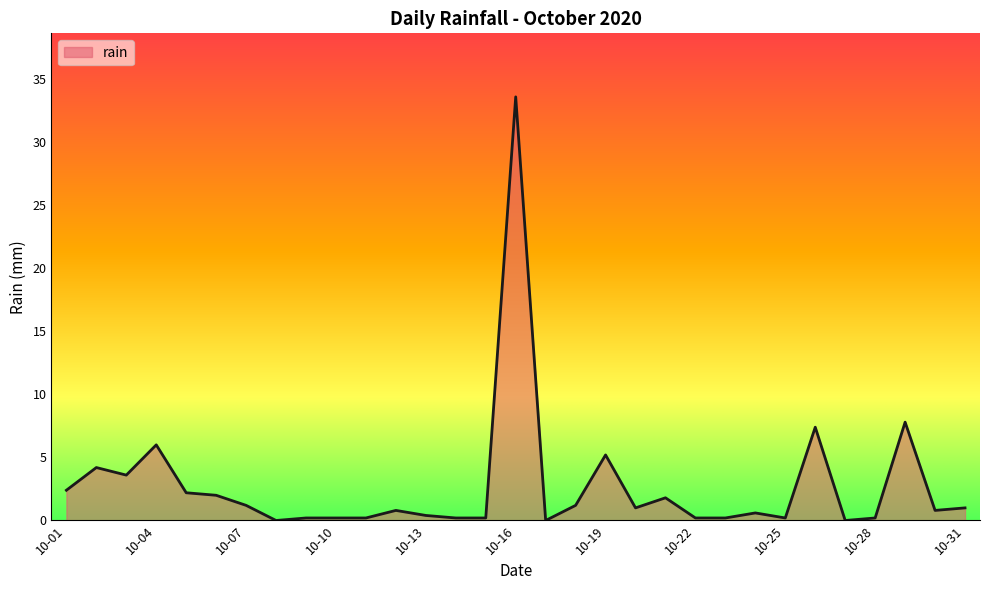

What is the greatest value displayed?

33.6